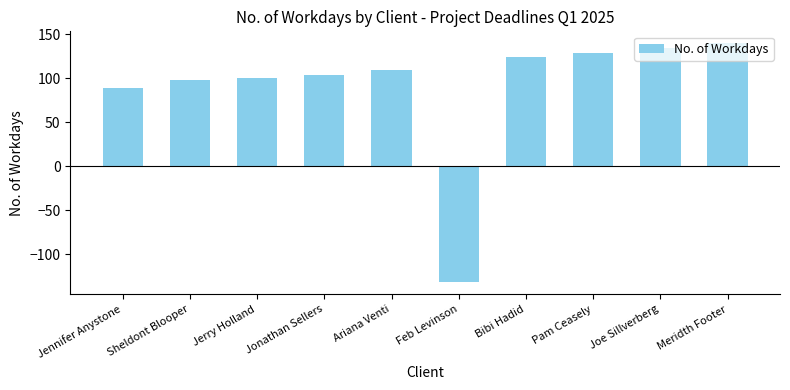

What is the greatest value displayed?

140